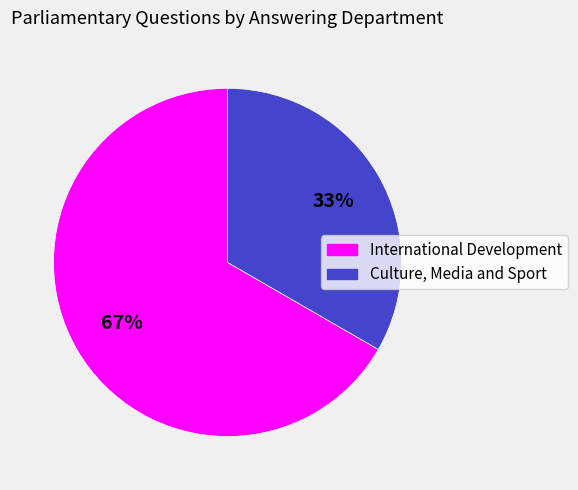

The International Development slice represents 67% of the pie. True or false?

True